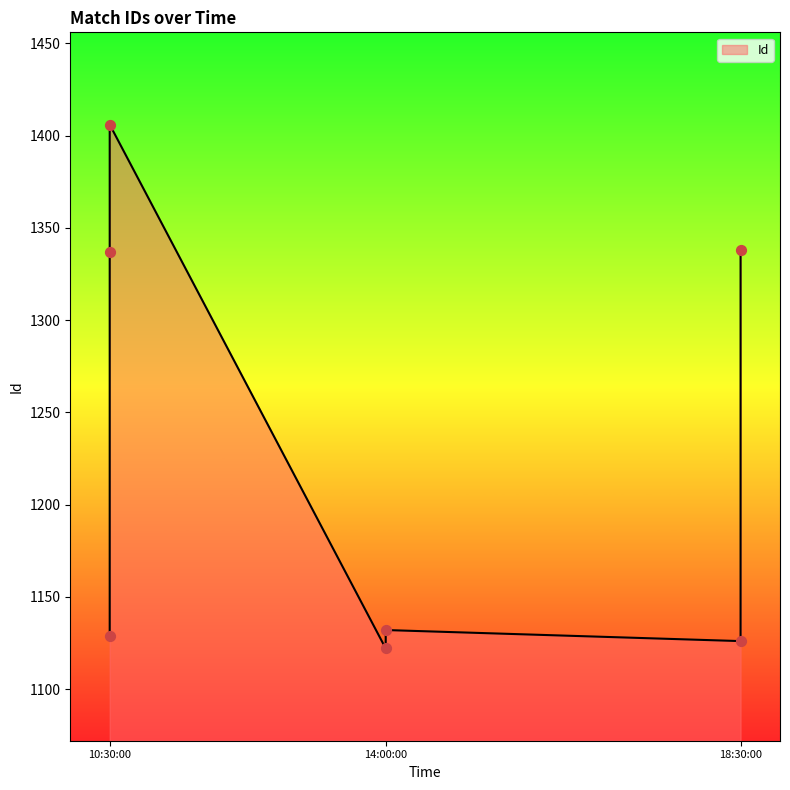

Between 10:30:00 and 10:30:00, which is larger?

10:30:00